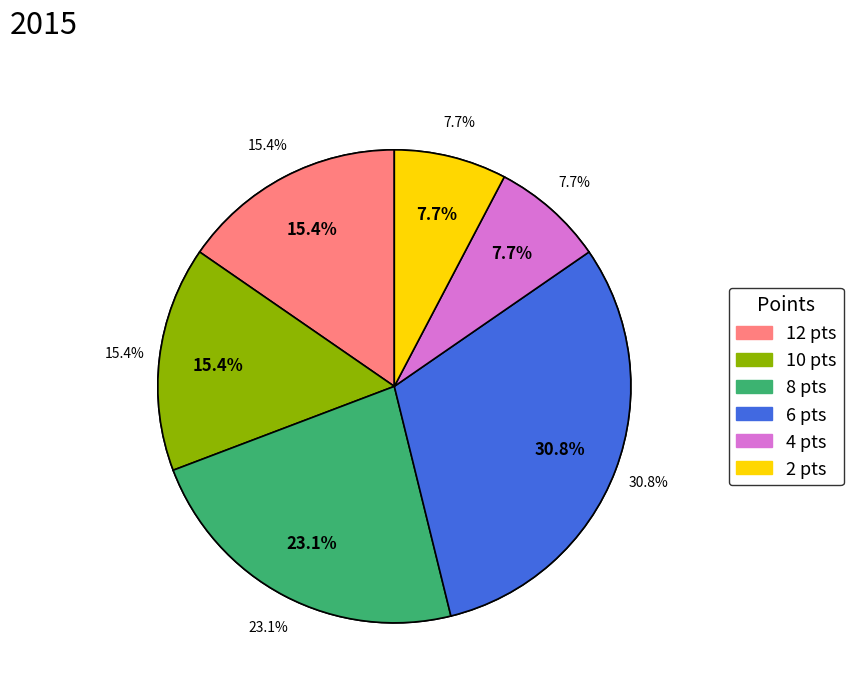

The Scheuerl Thomas slice represents 2% of the pie. True or false?

False